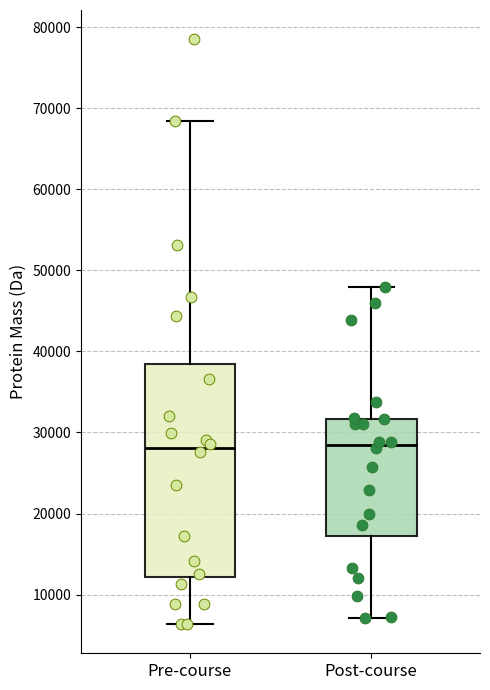

Reading left to right, transcribe this box plot: for each box, give where its median line is, the range the box spans, and where its two whiskers end, as read against the y-axis. The values are not printed on the chart, so give them approximately, as read against the axis.

Pre-course: median 28000, box 12000 to 38000, whiskers 6000 to 68000
Post-course: median 28000, box 17000 to 32000, whiskers 7000 to 48000